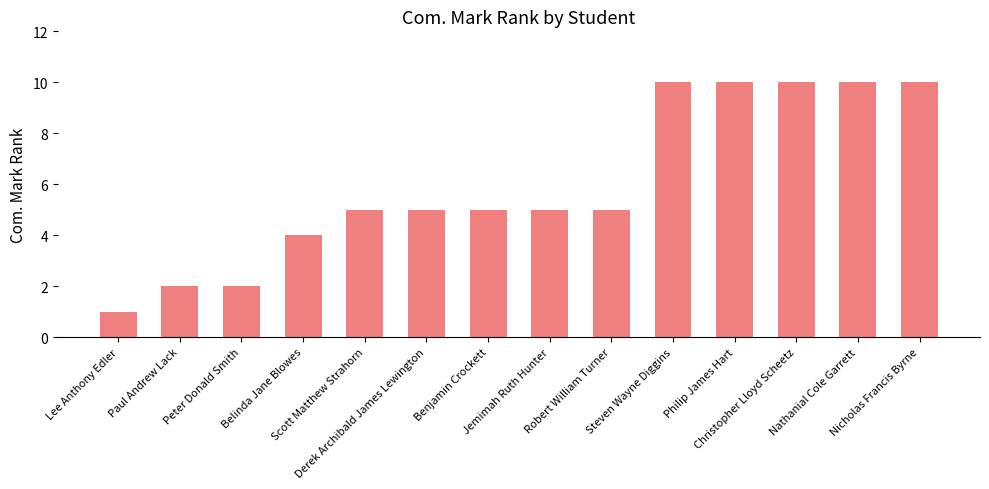

True or false: the data shows 0 at Lee Anthony Edler.

False